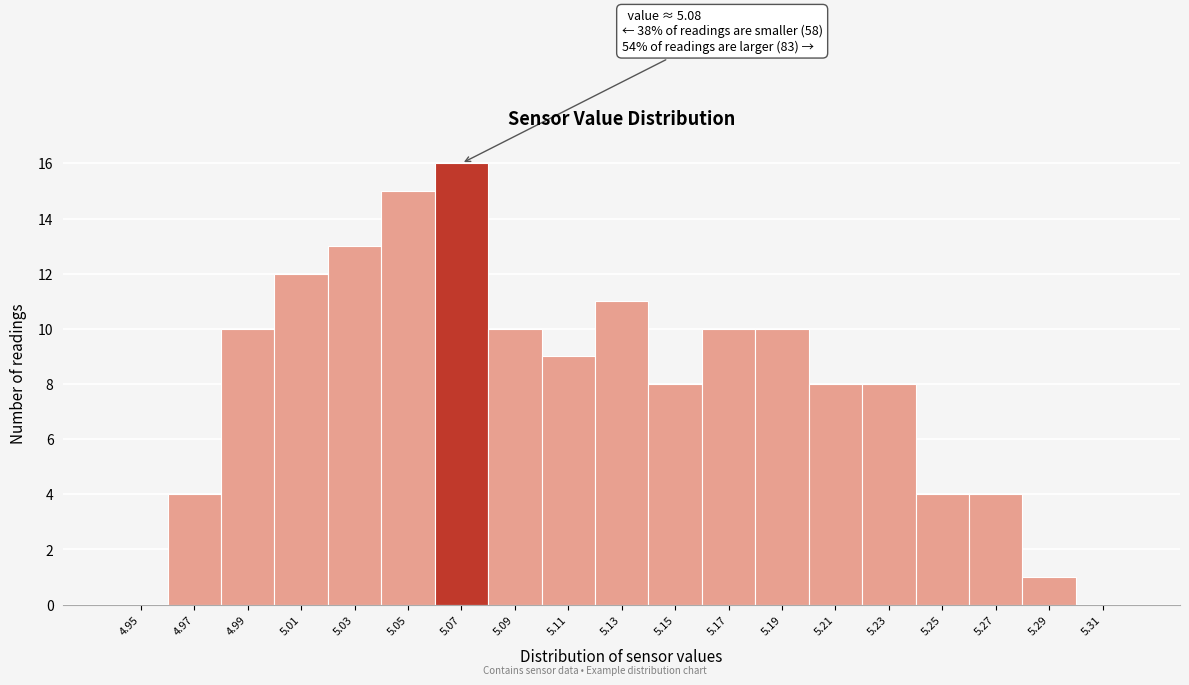

Reading right to left, list all the values displayed in this chart.

5.31=0	5.29=1	5.27=4	5.25=4	5.23=8	5.21=8	5.19=10	5.17=10	5.15=8	5.13=11	5.11=9	5.09=10	5.07=16	5.05=15	5.03=13	5.01=12	4.99=10	4.97=4	4.95=0